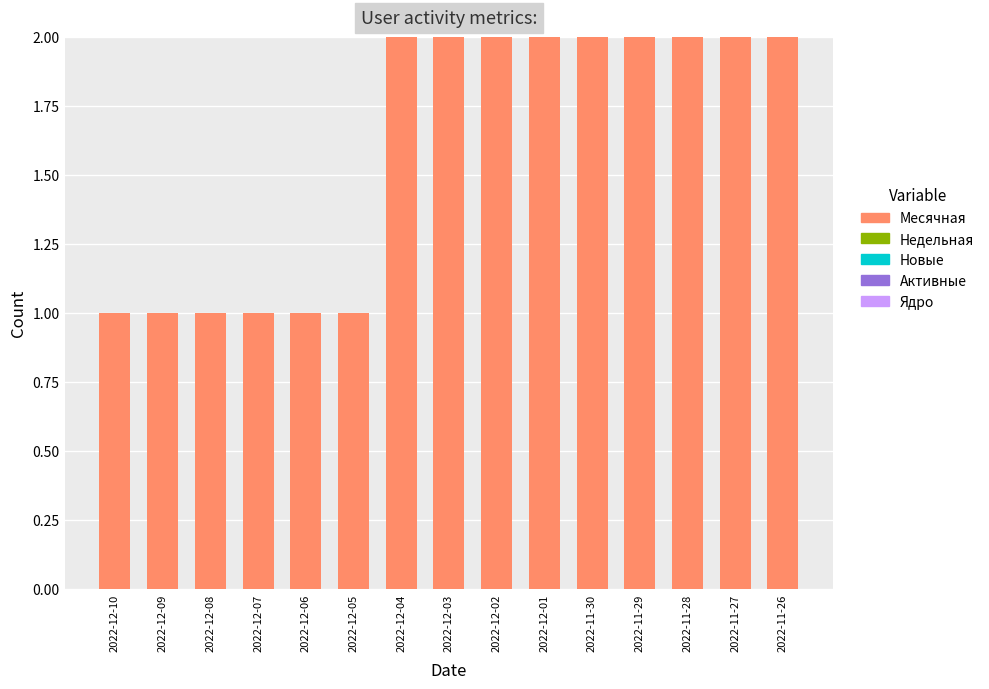

The chart shows a value of 2 at 2022-12-06. True or false?

False